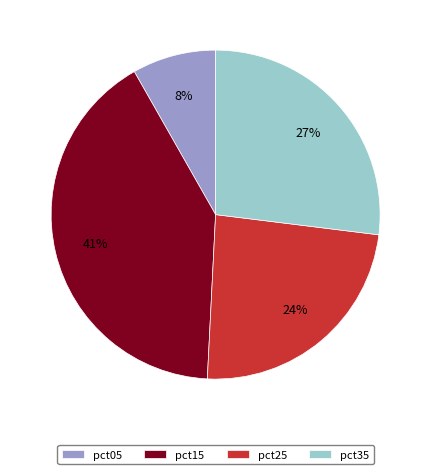

To the nearest percent, what percentage of the pie is pct25?

24%